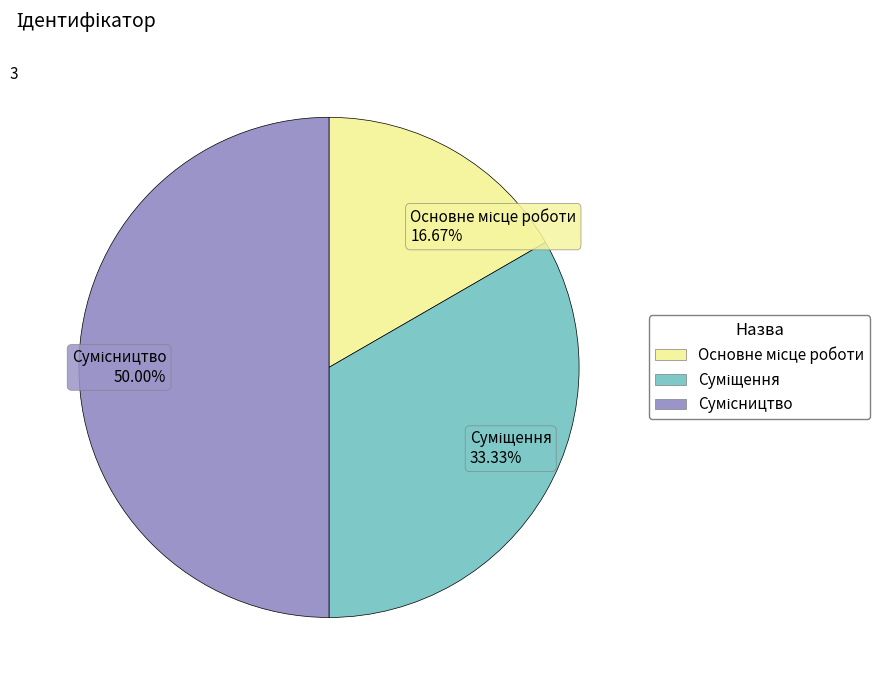

How many segments does this pie chart have?

3